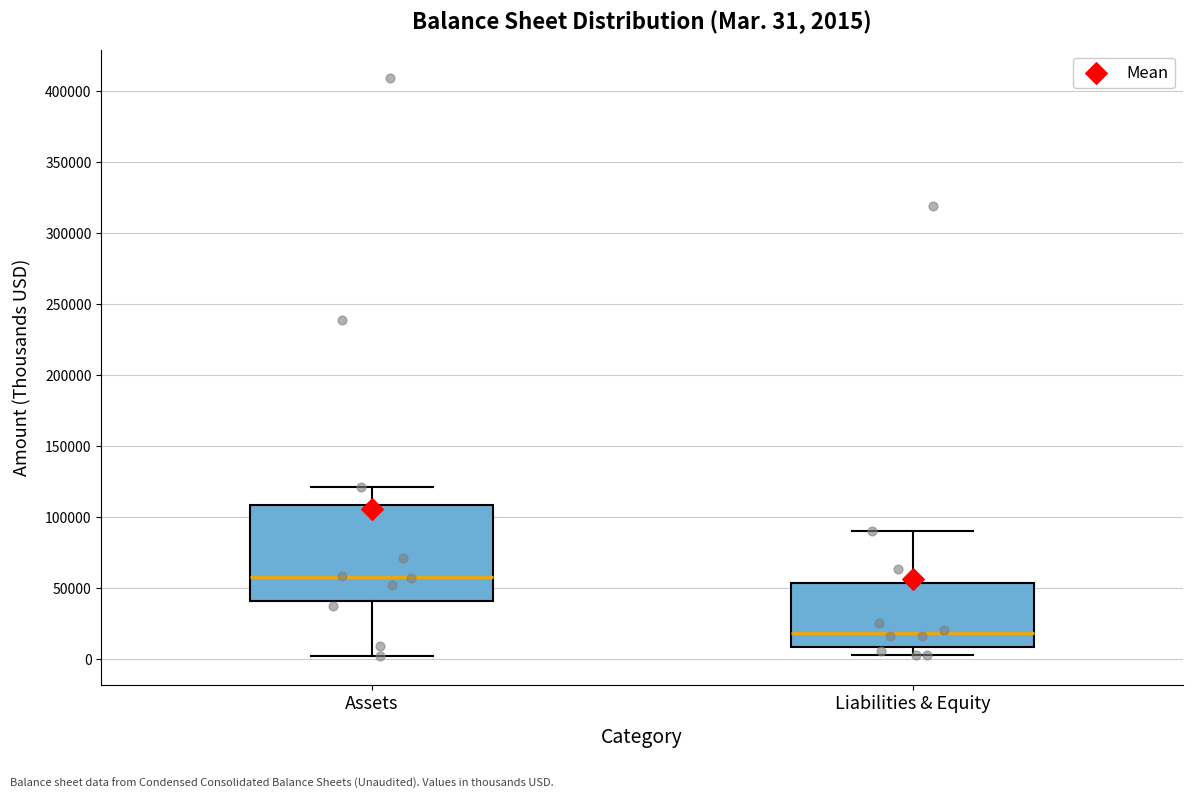

Comparing the boxes themselves (not the whiskers), which one is the tallest?

Assets